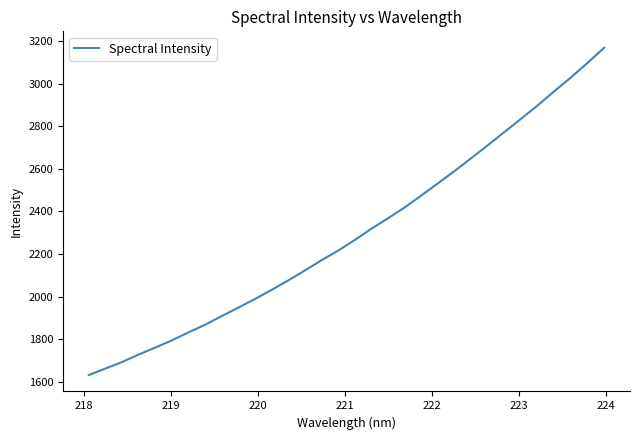

What is the maximum value shown in the chart?

3170.3